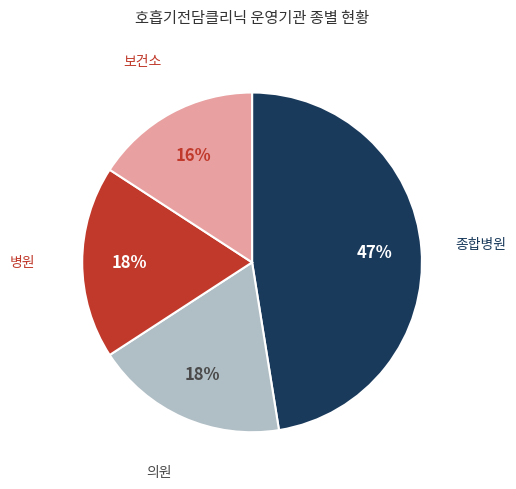

To the nearest percent, what is the average slice percentage?

25%